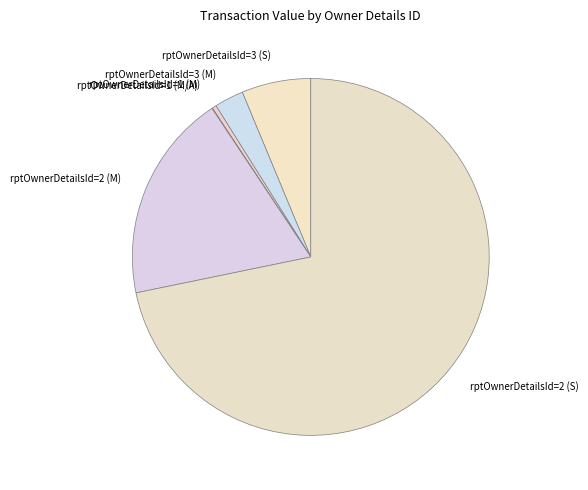

The rptOwnerDetailsId=3 (M) slice represents 15% of the pie. True or false?

False